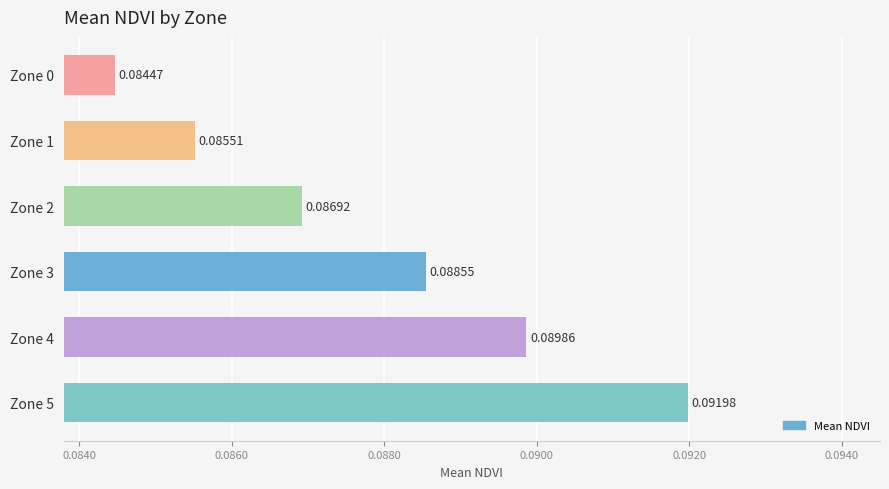

Rank the categories by value from lowest to highest.

Zone 0, Zone 1, Zone 2, Zone 3, Zone 4, Zone 5